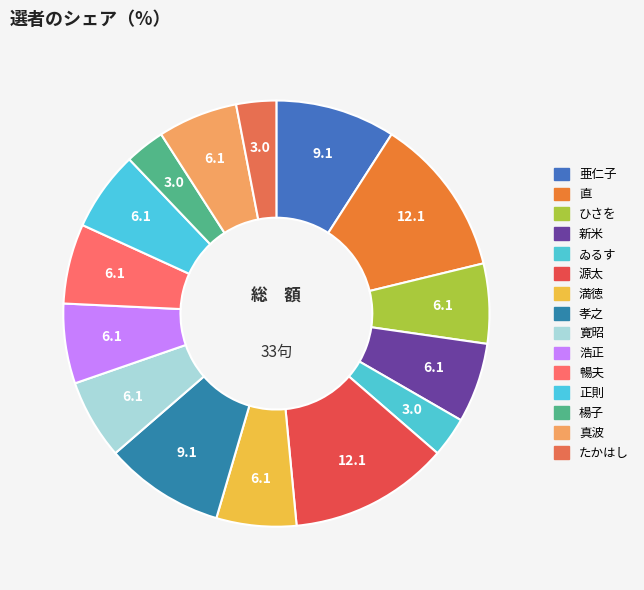

Is 孝之 the majority of the pie?

No